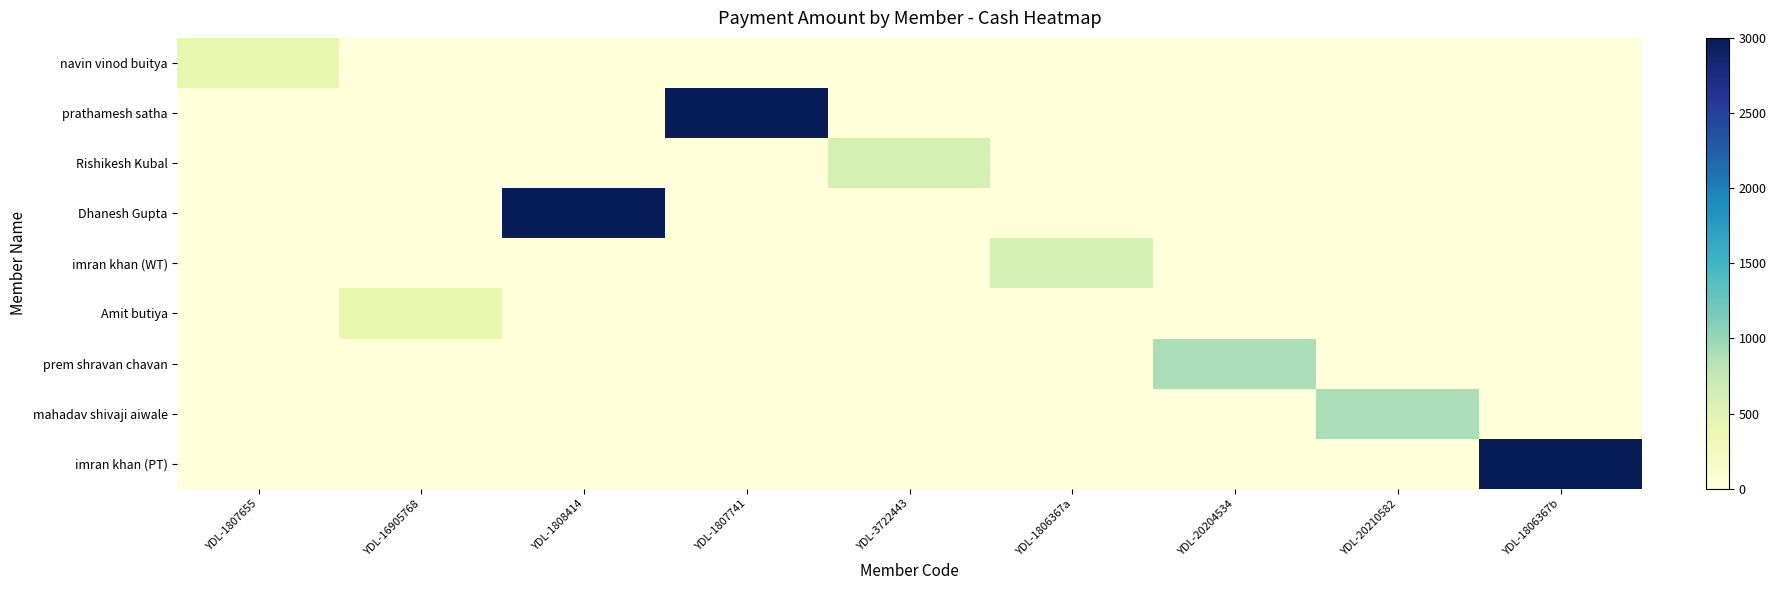

What is the total value across all series at YDL-1806367a?

600